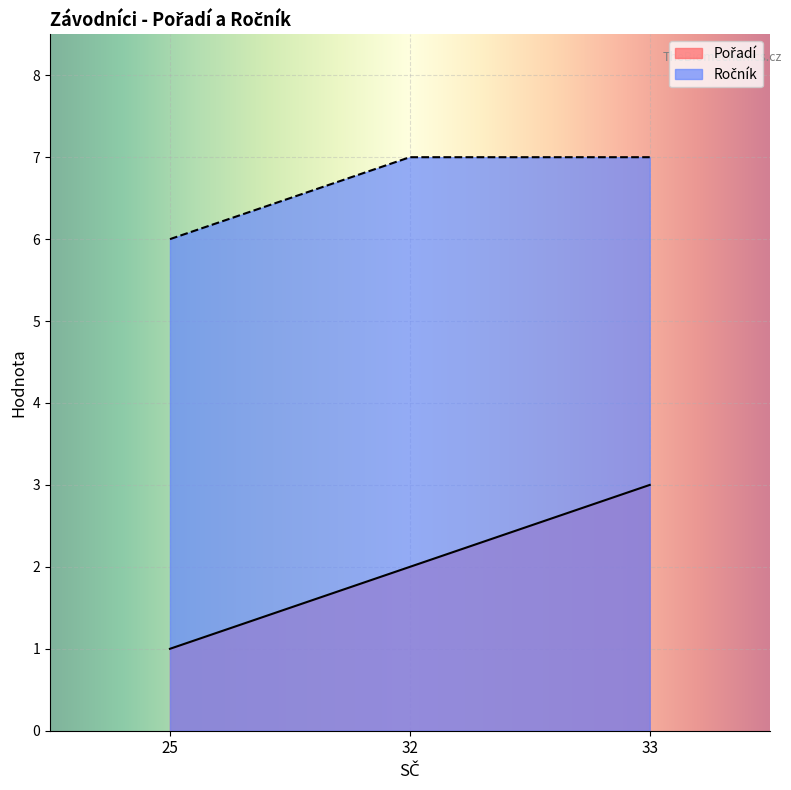

What is the difference between the Pořadí values at 25 and 32?

1